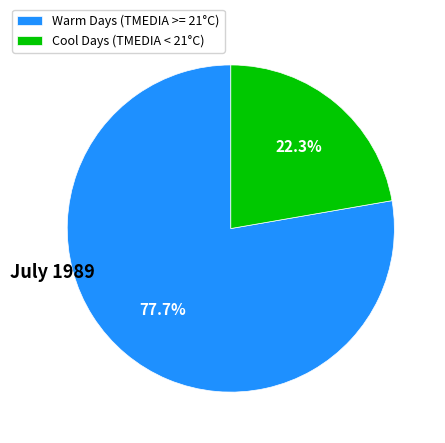

Rank the categories by value from highest to lowest.

Warm Days (TMEDIA >= 21°C), Cool Days (TMEDIA < 21°C)